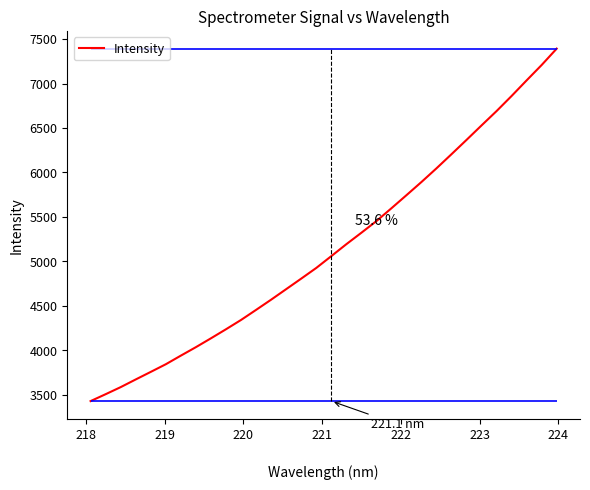

What is the highest value of the Intensity series?

7393.0